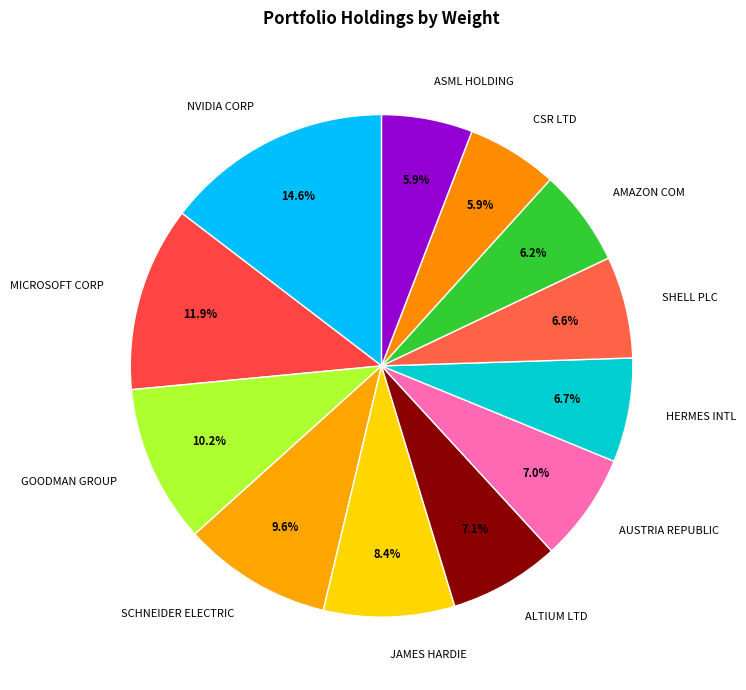

Which category has the biggest portion of the pie?

NVIDIA CORP